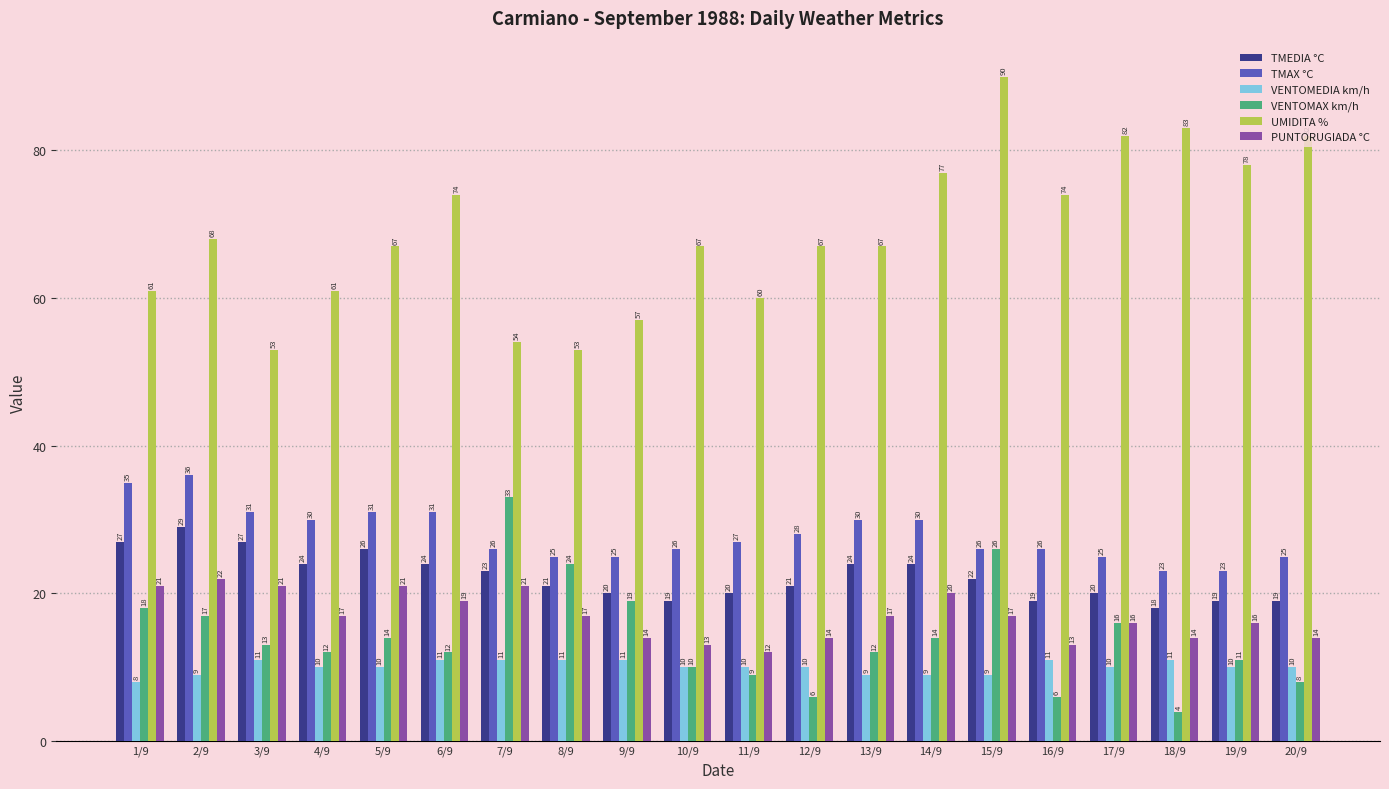

What is the difference between the maximum and minimum values in the VENTOMAX km/h series?

29